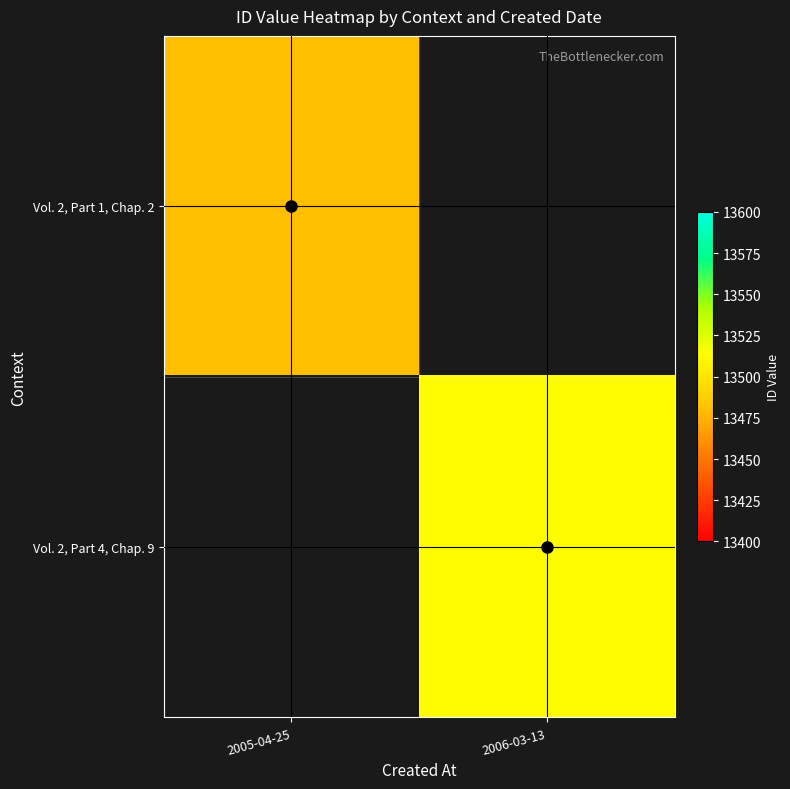

At which category does the chart reach its minimum across all series?

2005-04-25